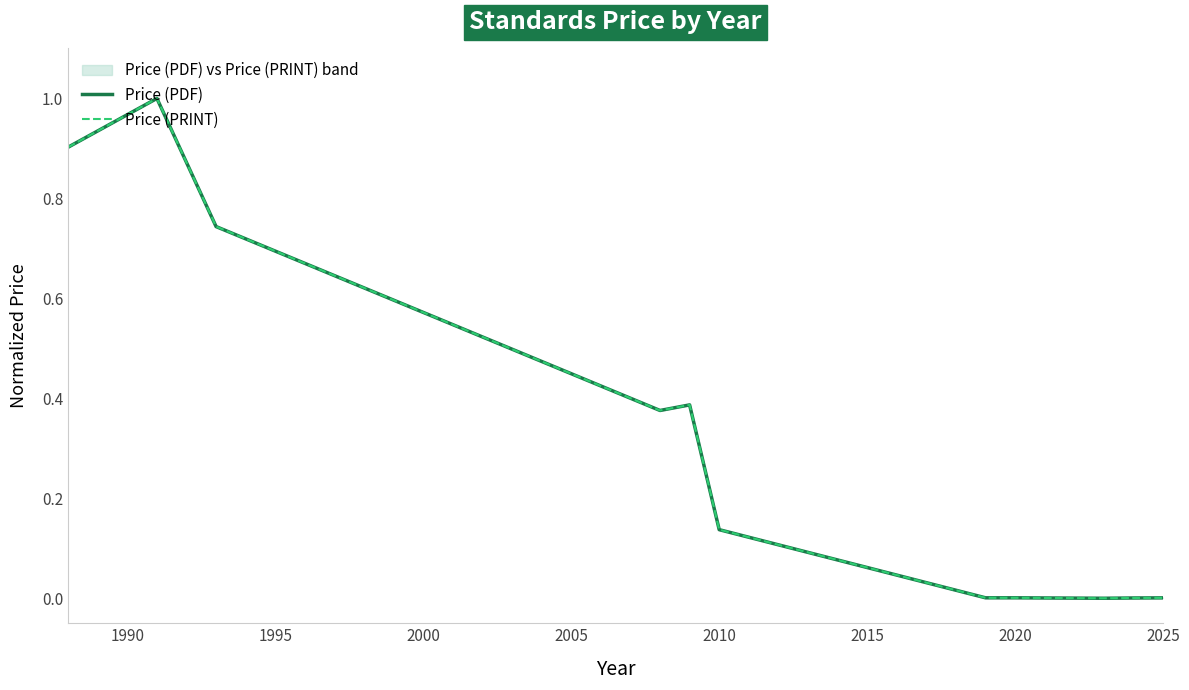

List the series in order of their peak value, lowest first.

Price (PDF), Price (PRINT)